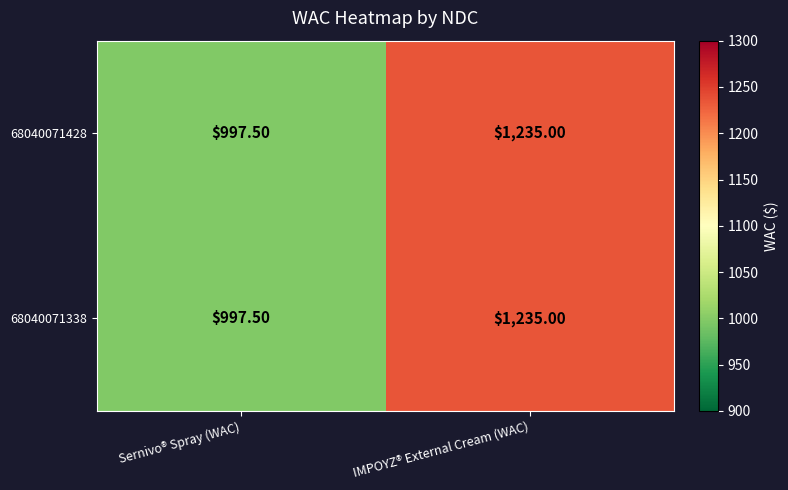

Is the value of 68040071428 at Sernivo® Spray (WAC) greater than the value of 68040071338 at IMPOYZ® External Cream (WAC)?

No